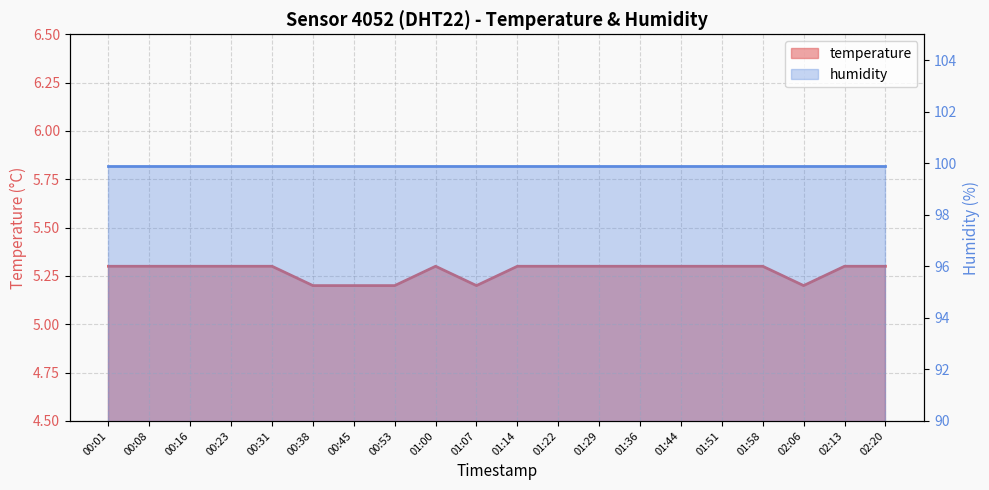

Count the values in the range 5 to 6.

20